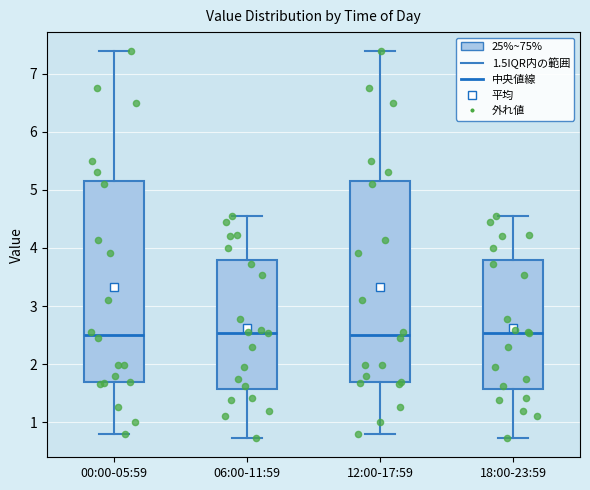

Where is the upper edge of the box for 06:00-11:59 on the y-axis? The values are not printed on the chart, so give them approximately, as read against the axis.

3.8